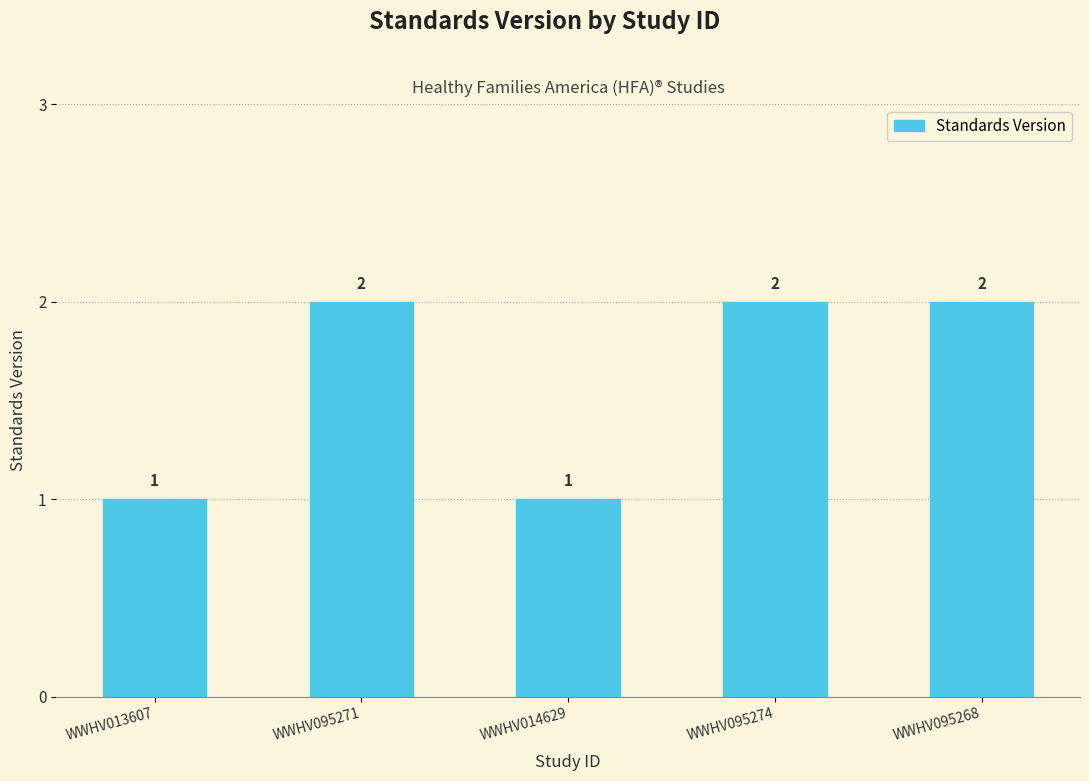

Approximately how many times larger is the value at WWHV014629 compared to WWHV013607?

1.0